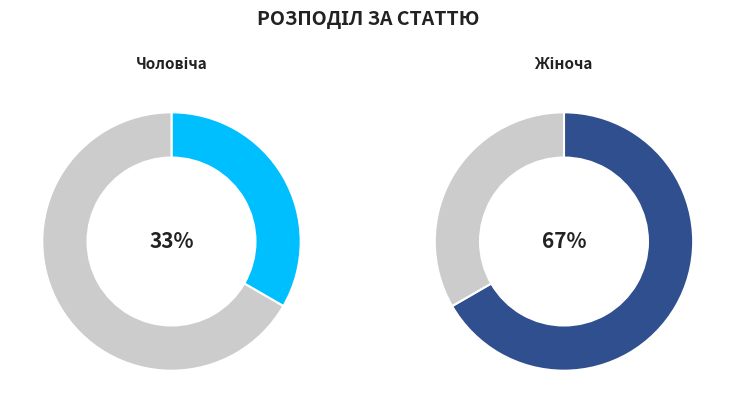

What percentage is the Чоловіча slice, to the nearest percent?

33%